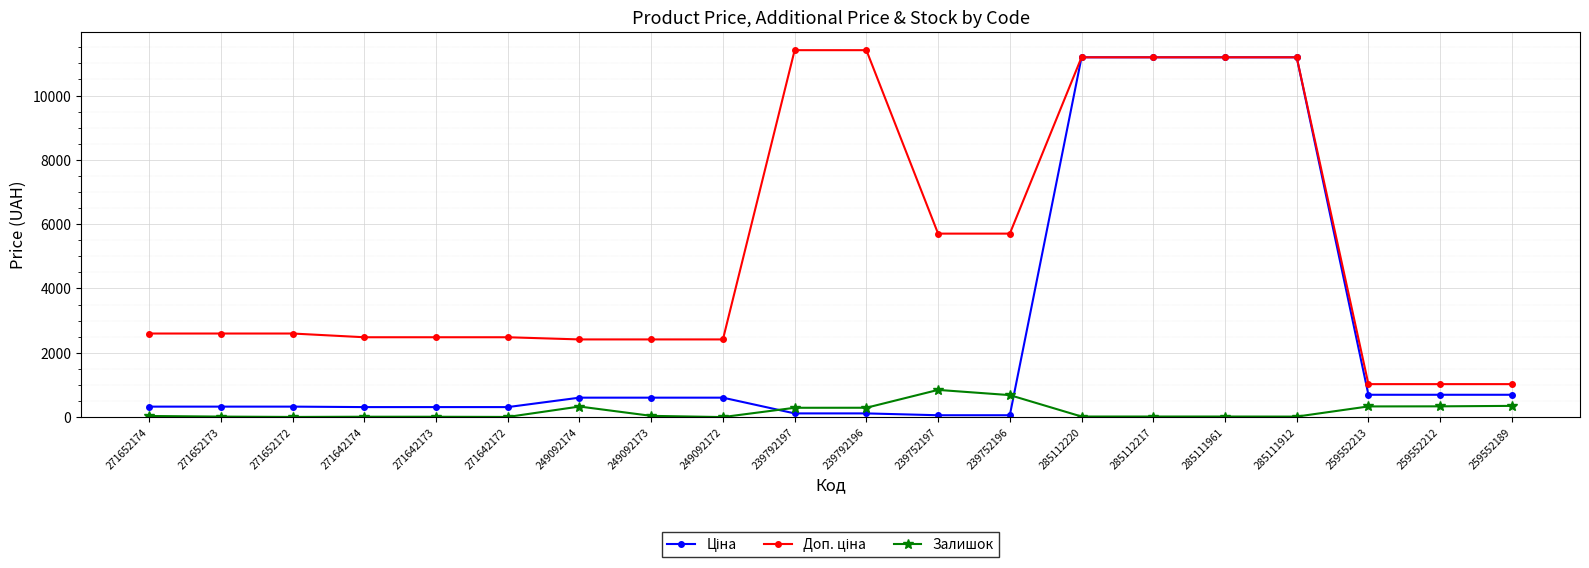

At how many categories does at least one series exceed 9606?

6